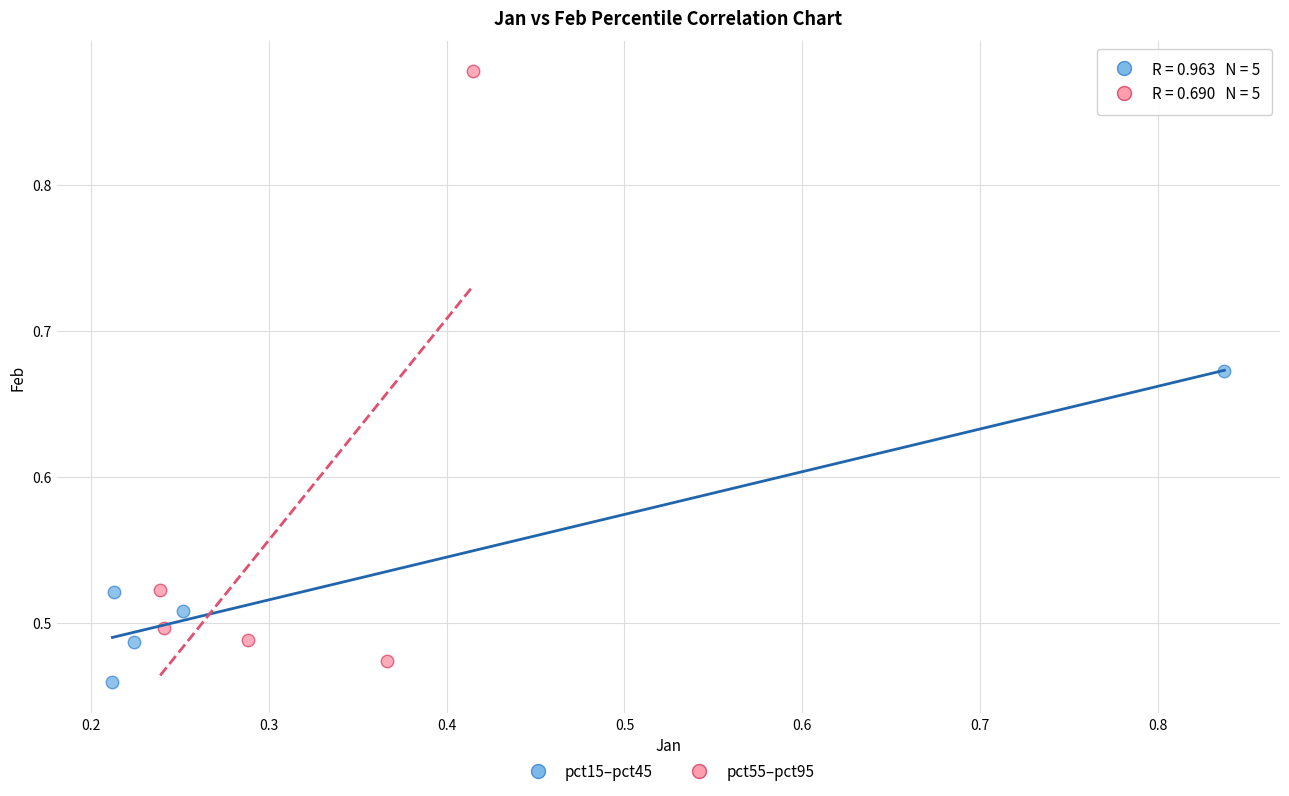

Which series has the largest Y range (max minus min)?

pct55–pct95